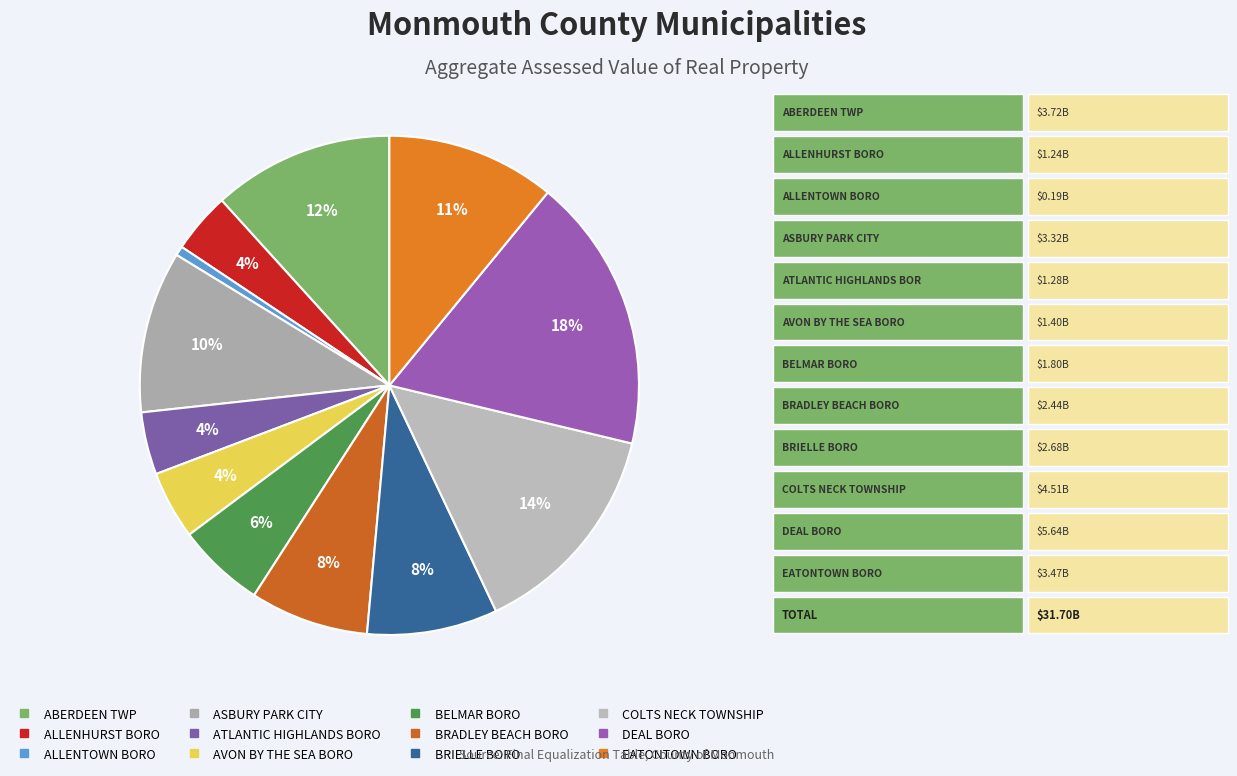

To the nearest percent, what portion does ALLENHURST BORO represent?

4%